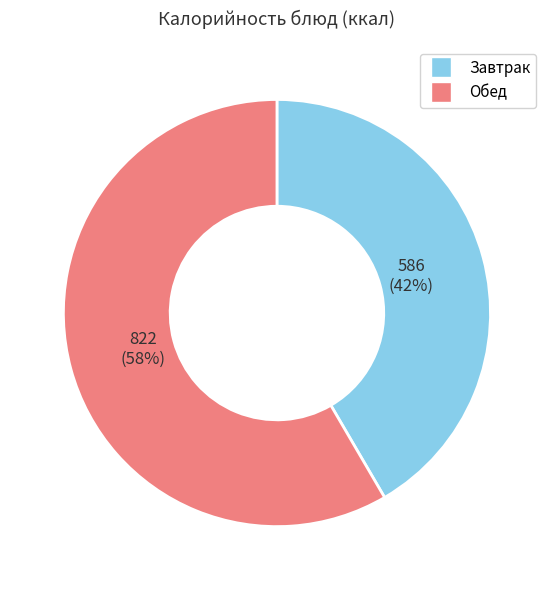

Is there any slice that represents more than half of the pie?

Yes